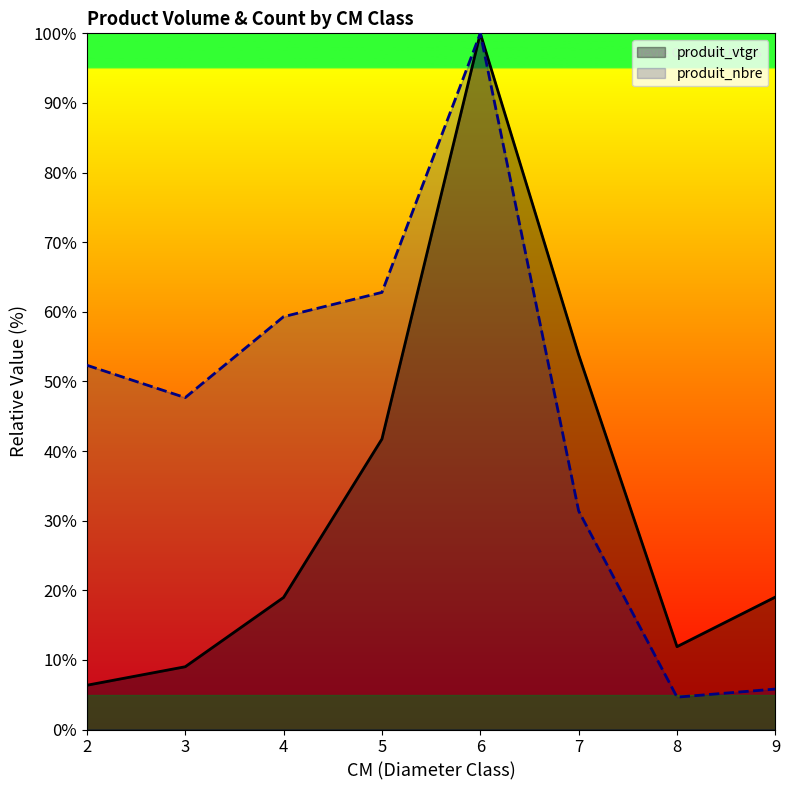

What is the average value of the produit_vtgr series?

32.6